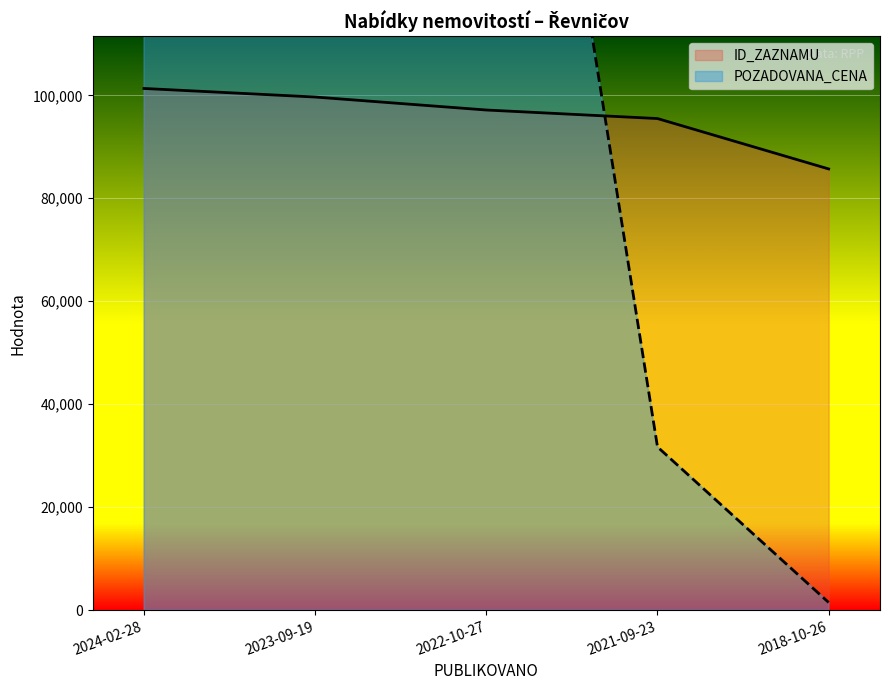

Which series ends up on top after the final intersection of ID_ZAZNAMU and POZADOVANA_CENA?

ID_ZAZNAMU